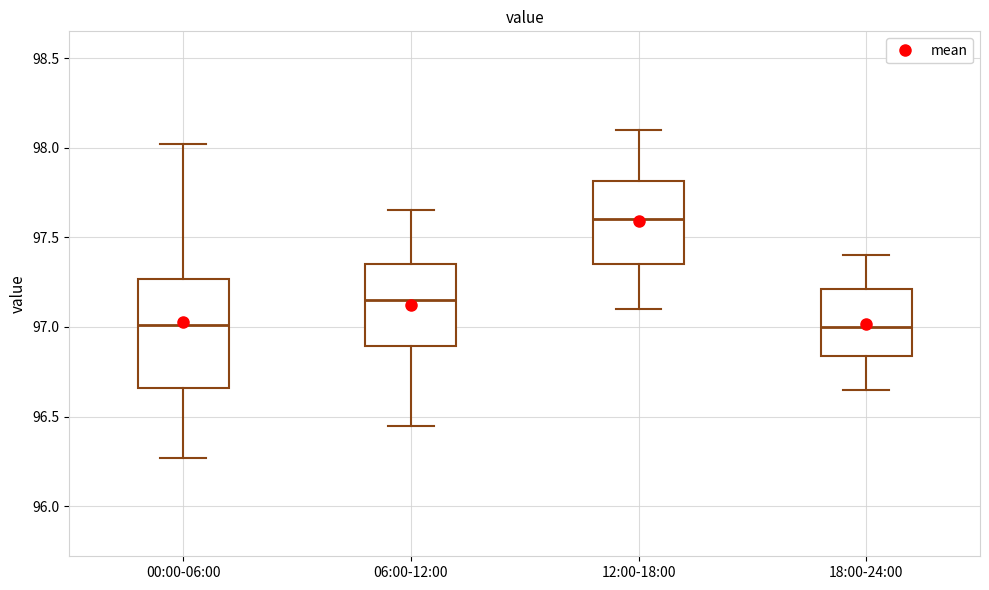

Which box's median line is the highest?

12:00-18:00